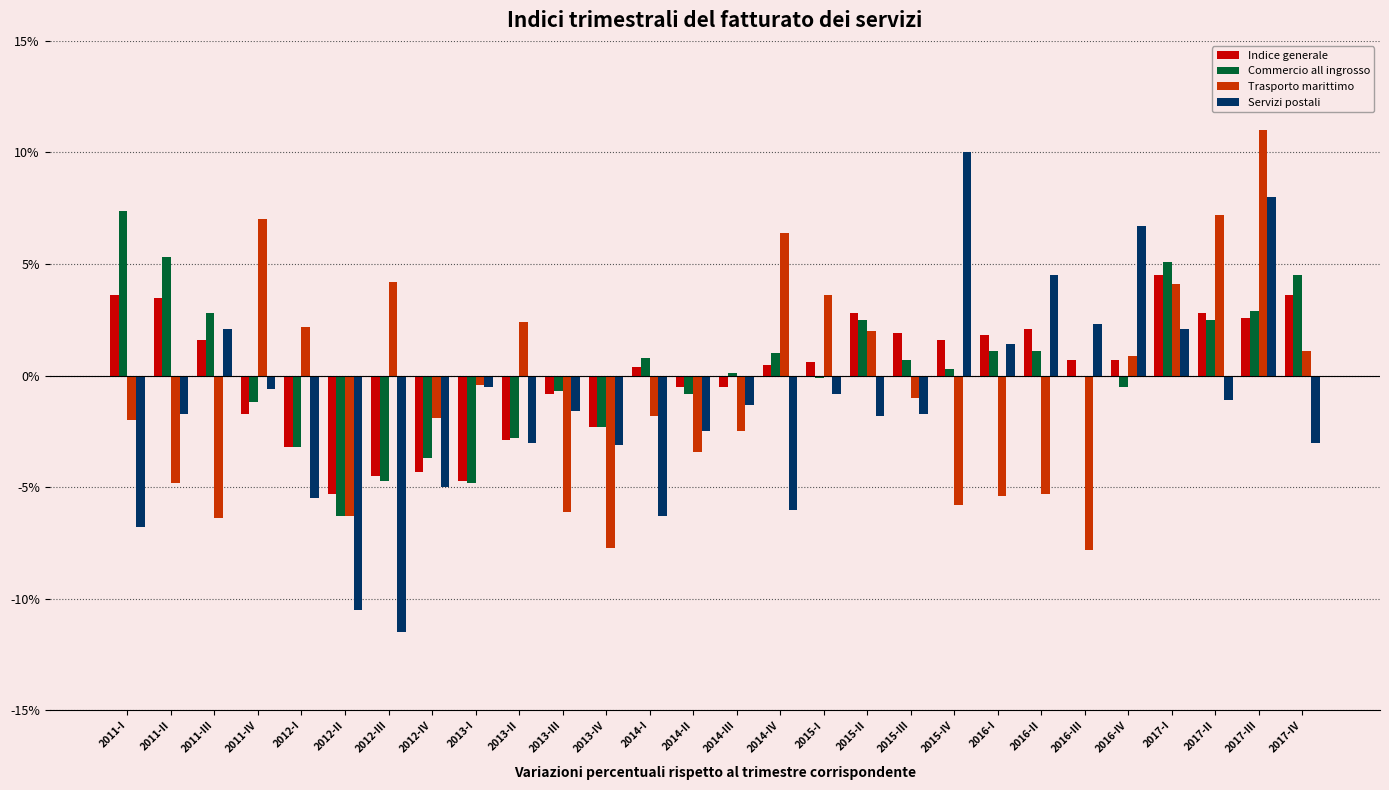

At which label does Commercio all ingrosso first exceed 0?

2011-I